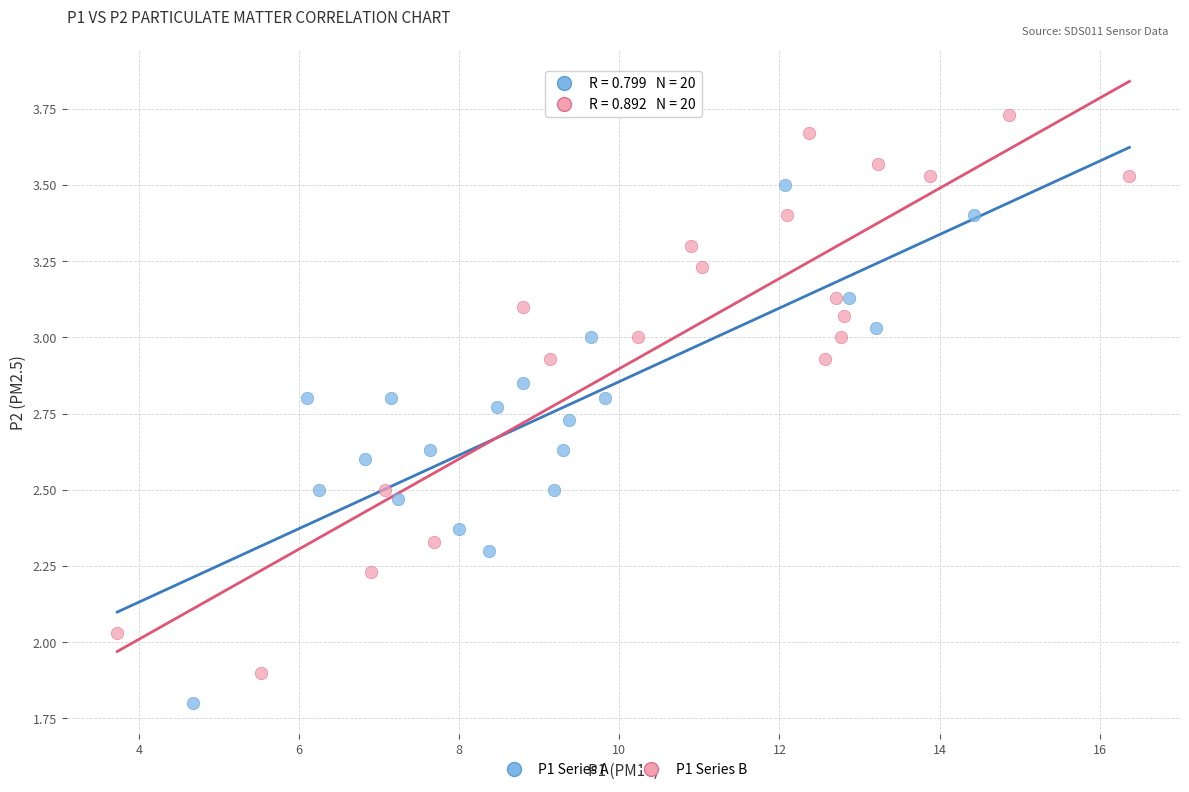

Which series has the widest spread of Y values?

P1 Series B